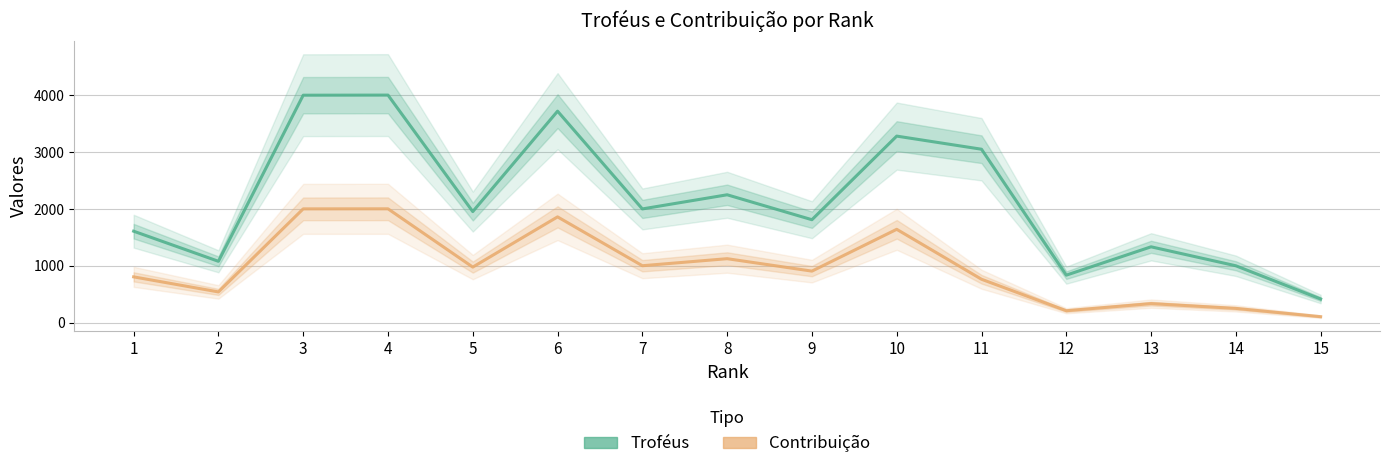

What is the minimum value shown in the chart?

103